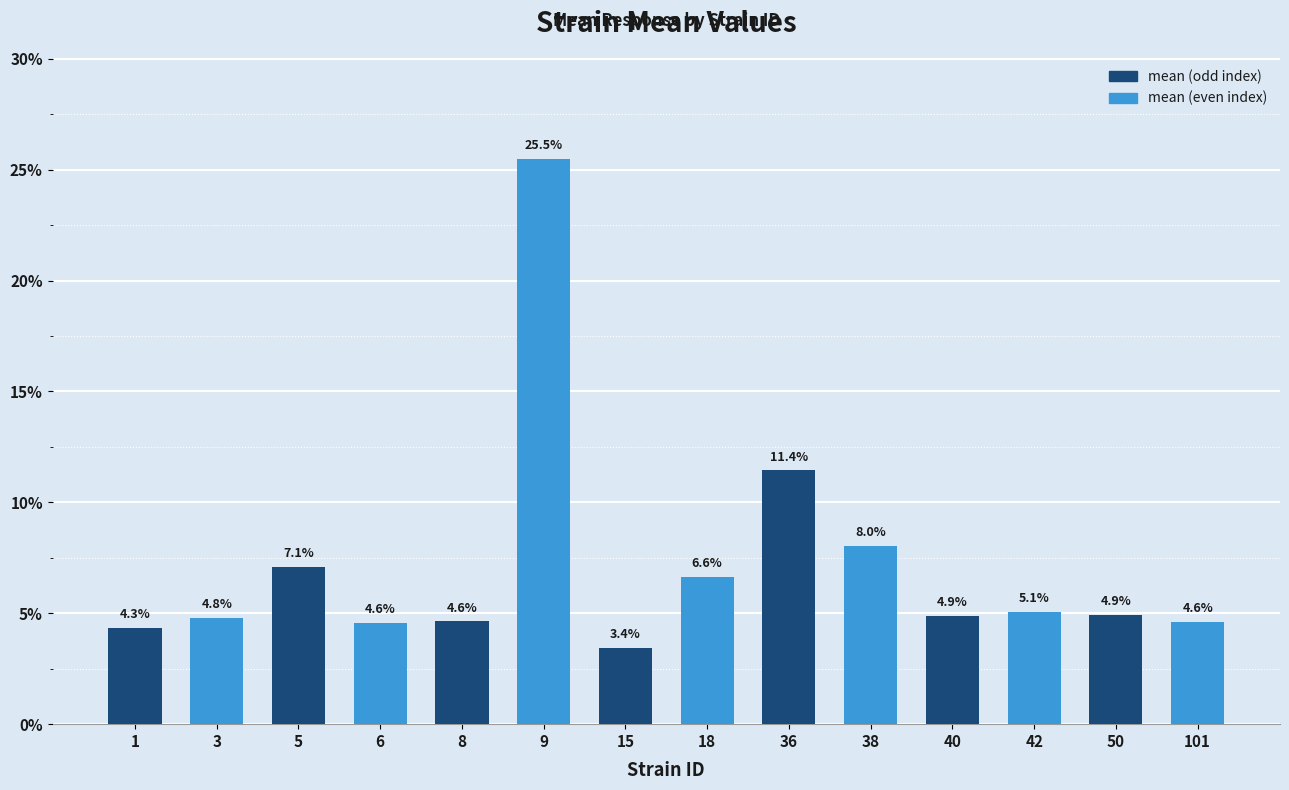

The chart shows a value of 7.5 at 50. True or false?

False